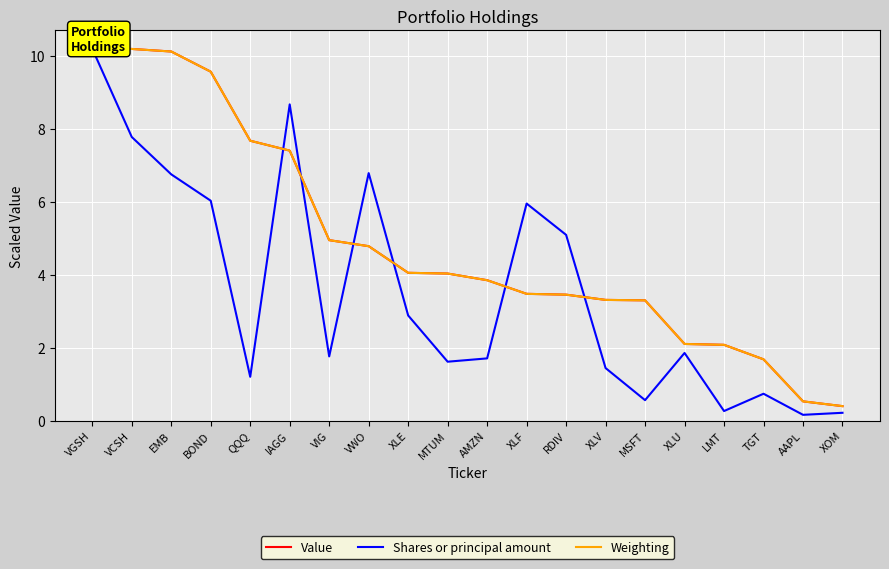

The value of Shares or principal amount at XLF is 6.0. True or false?

True